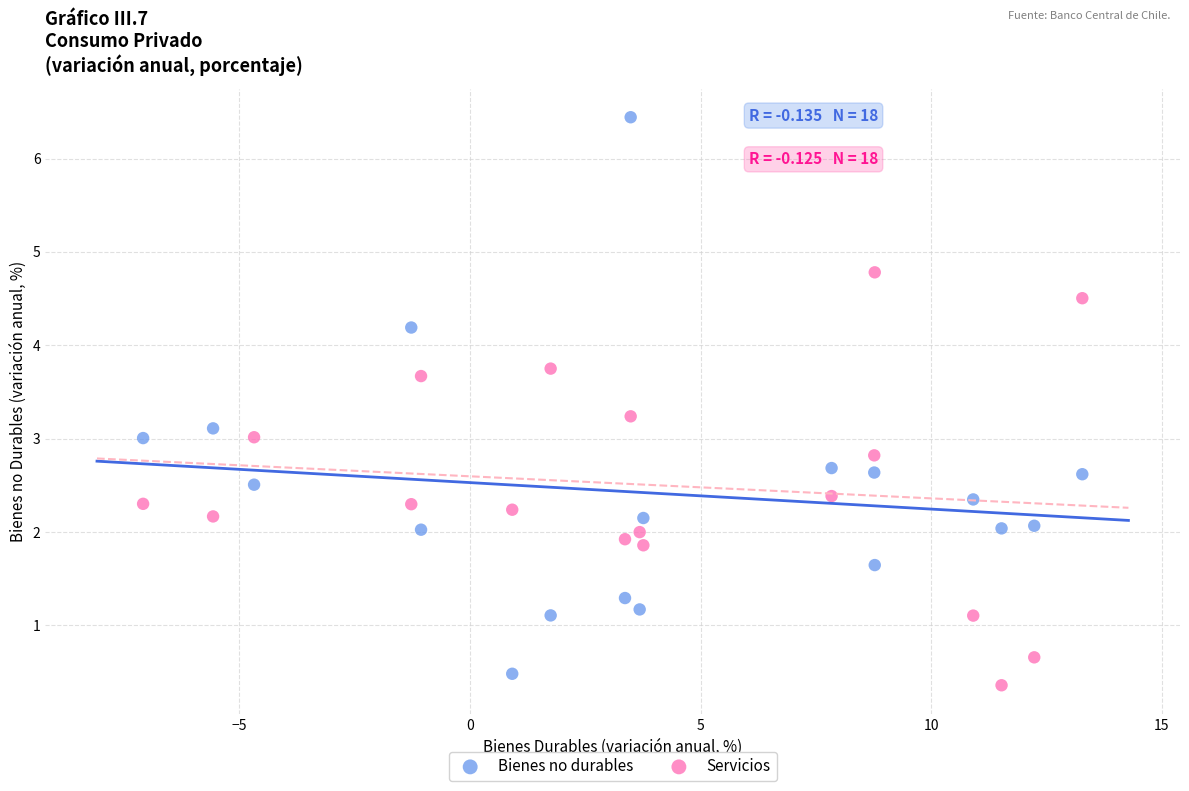

Which series reaches the minimum Y coordinate?

Servicios